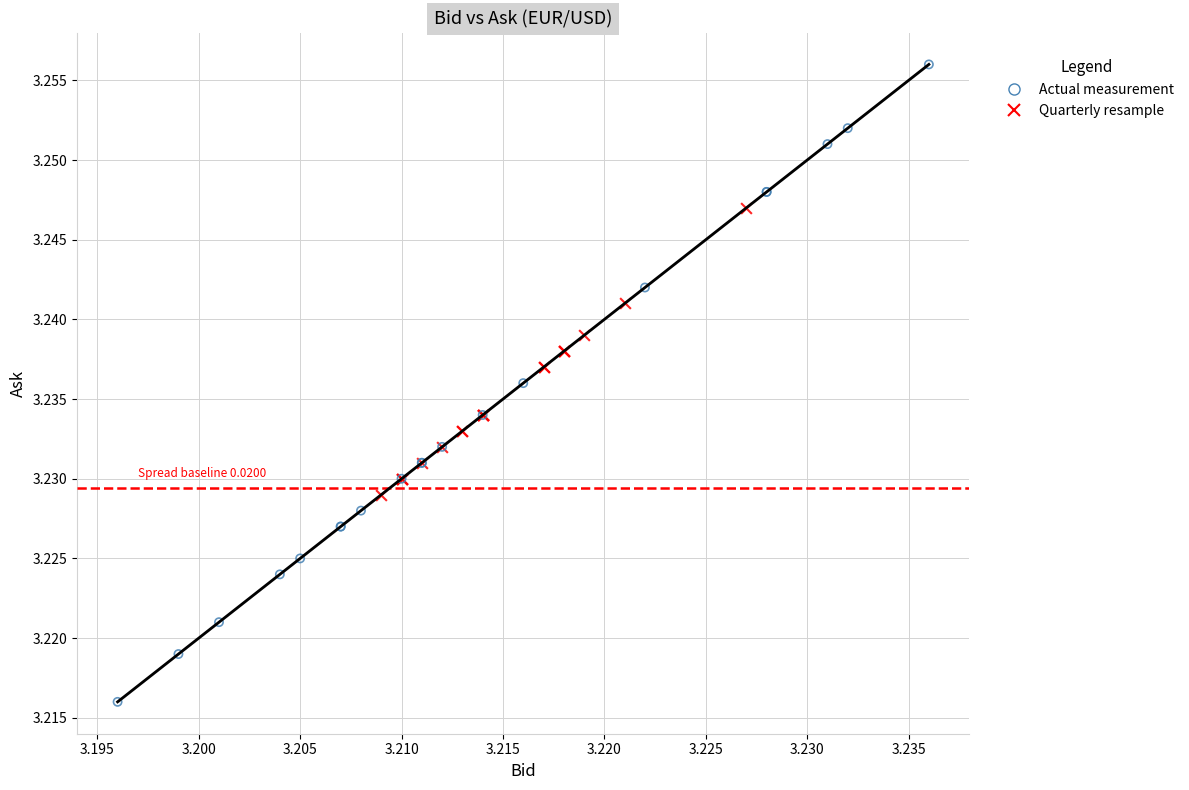

Which series reaches the maximum Y coordinate?

Quarterly resample